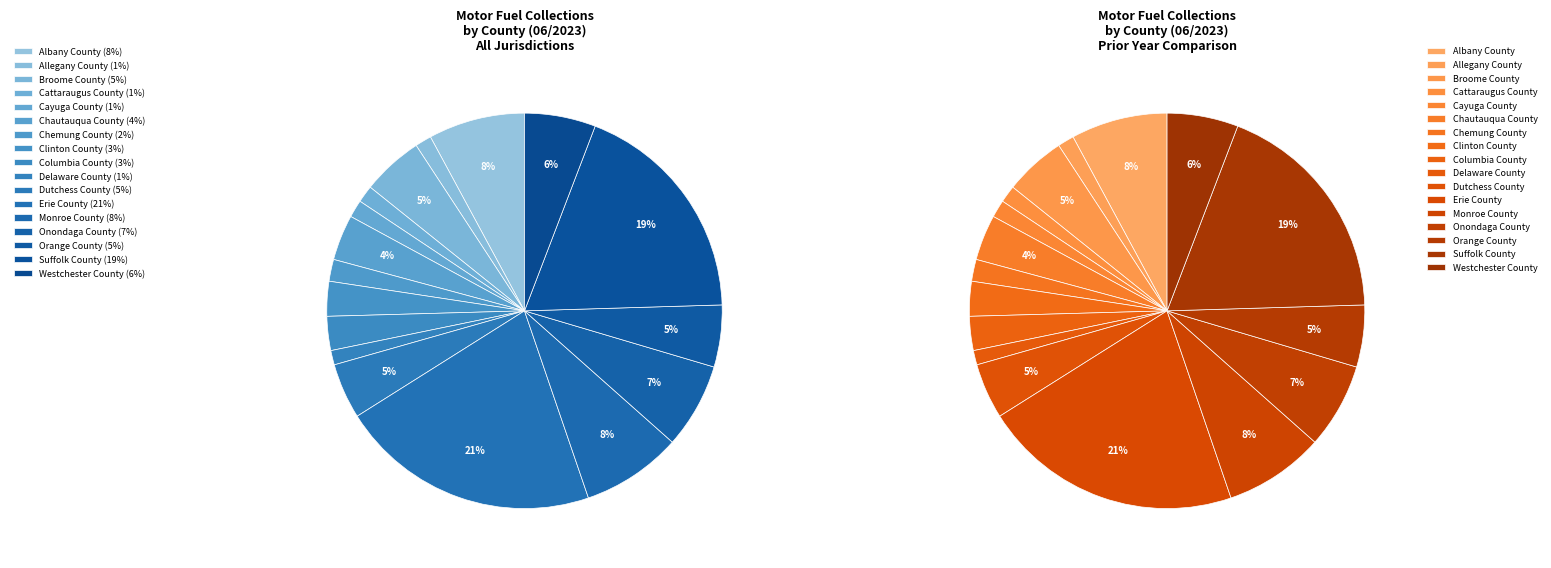

To the nearest percent, what is the difference between the Onondaga County and Westchester County slice percentages?

1%